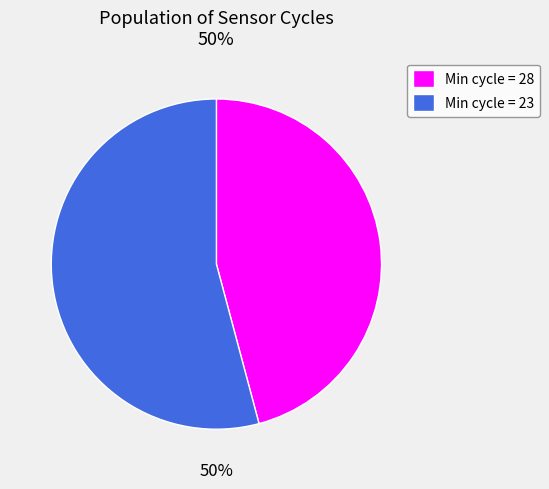

What percentage is the Min_cycle_28 slice, to the nearest percent?

46%